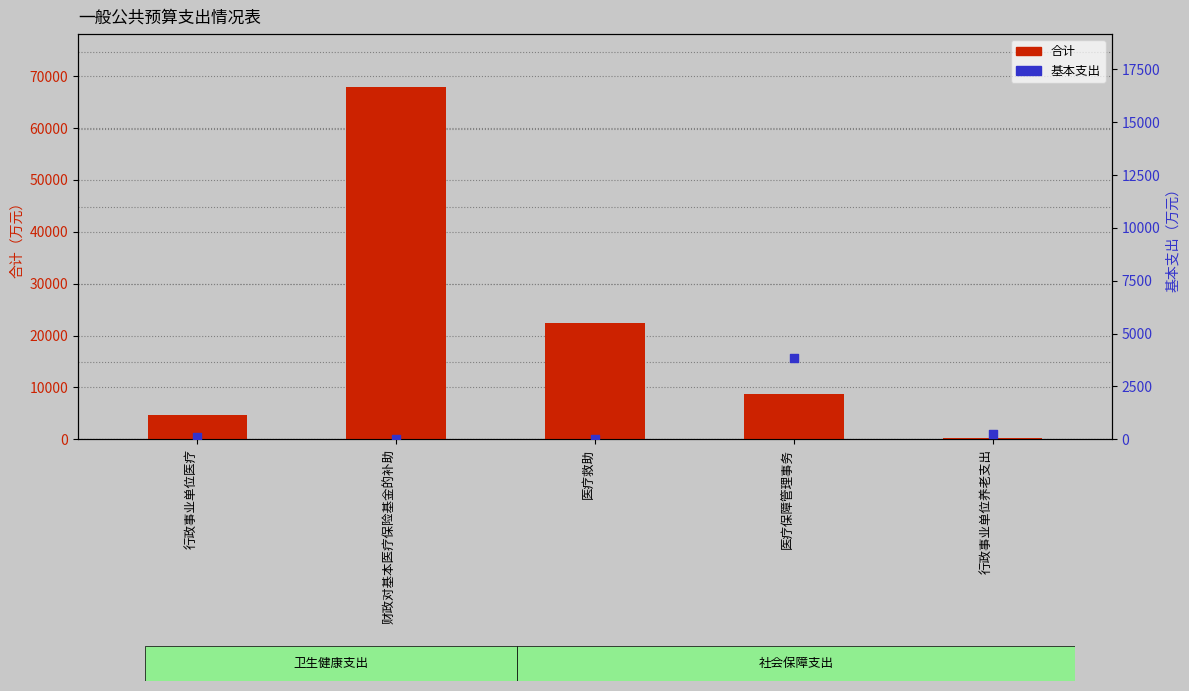

What is the total value across all series at 行政事业单位医疗?

4812.5